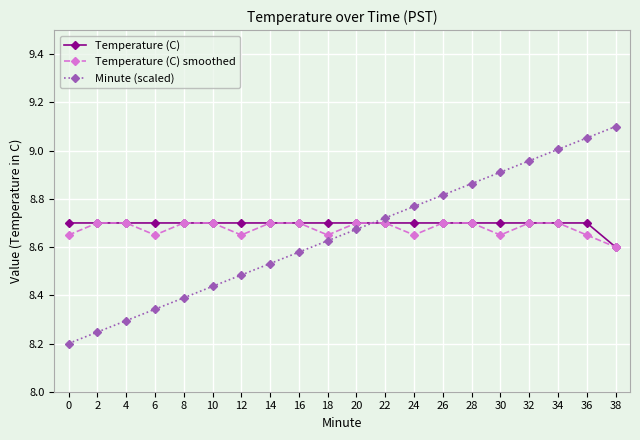

What is the difference between the maximum and minimum values in the Temperature (C) series?

0.1